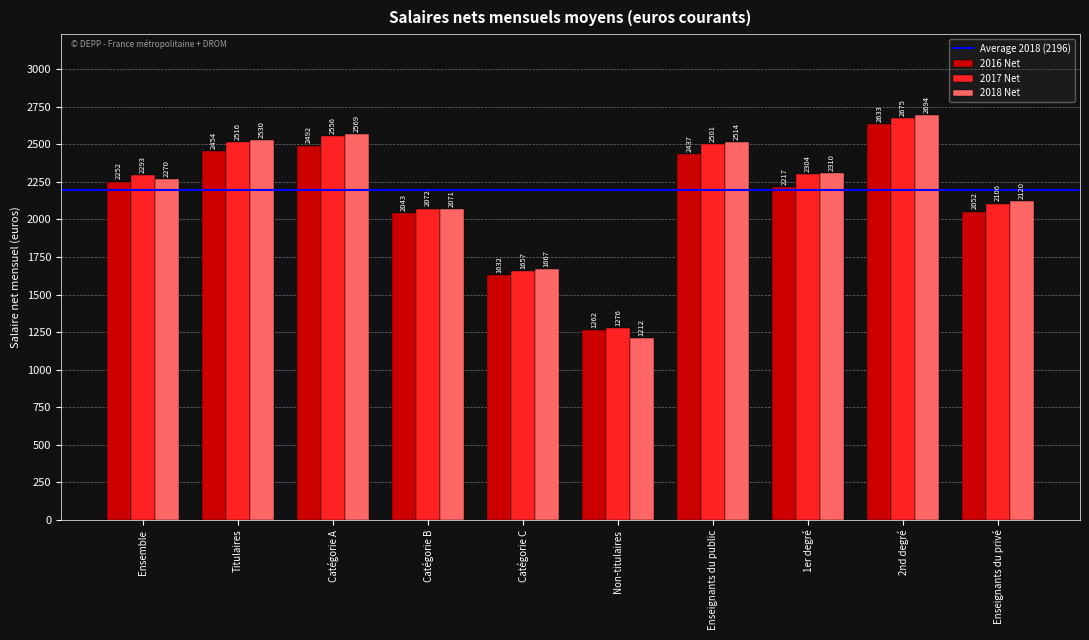

Between Catégorie B and Non-titulaires, which series saw the biggest shift?

2018 Net